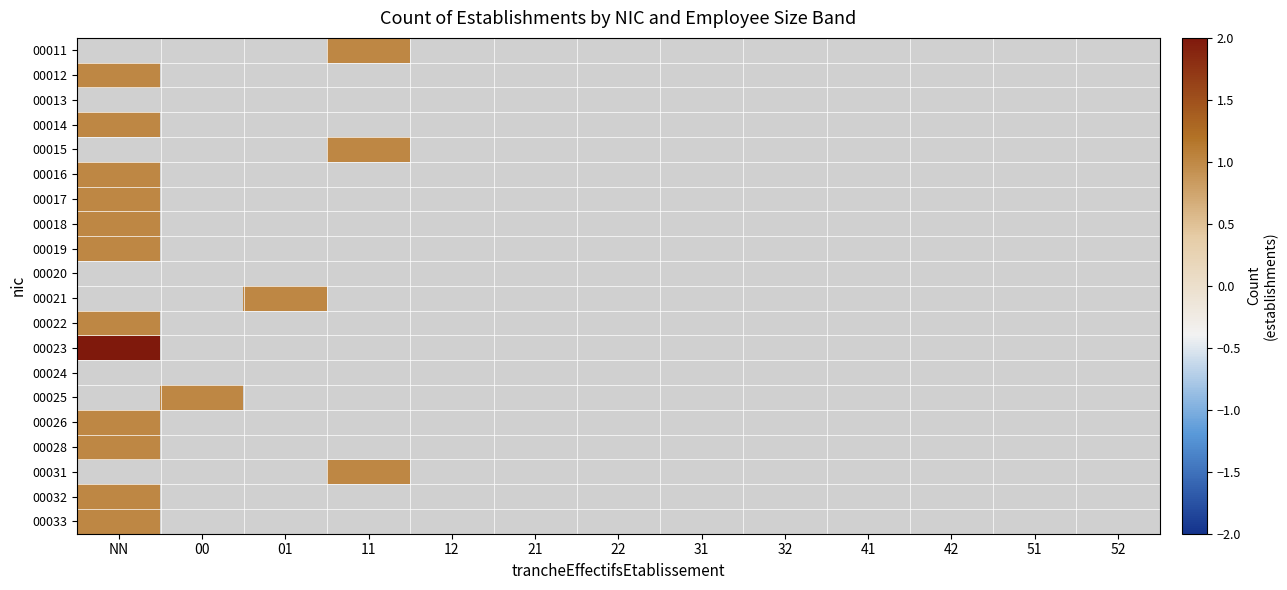

At which category does the chart reach its minimum across all series?

11